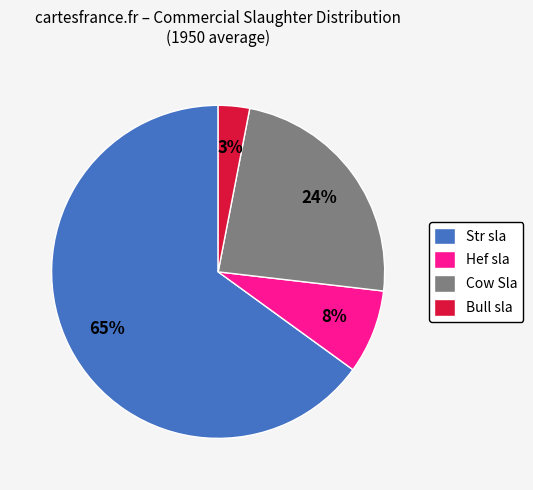

Combined, do Cow Sla and Bull sla account for over 50%?

No